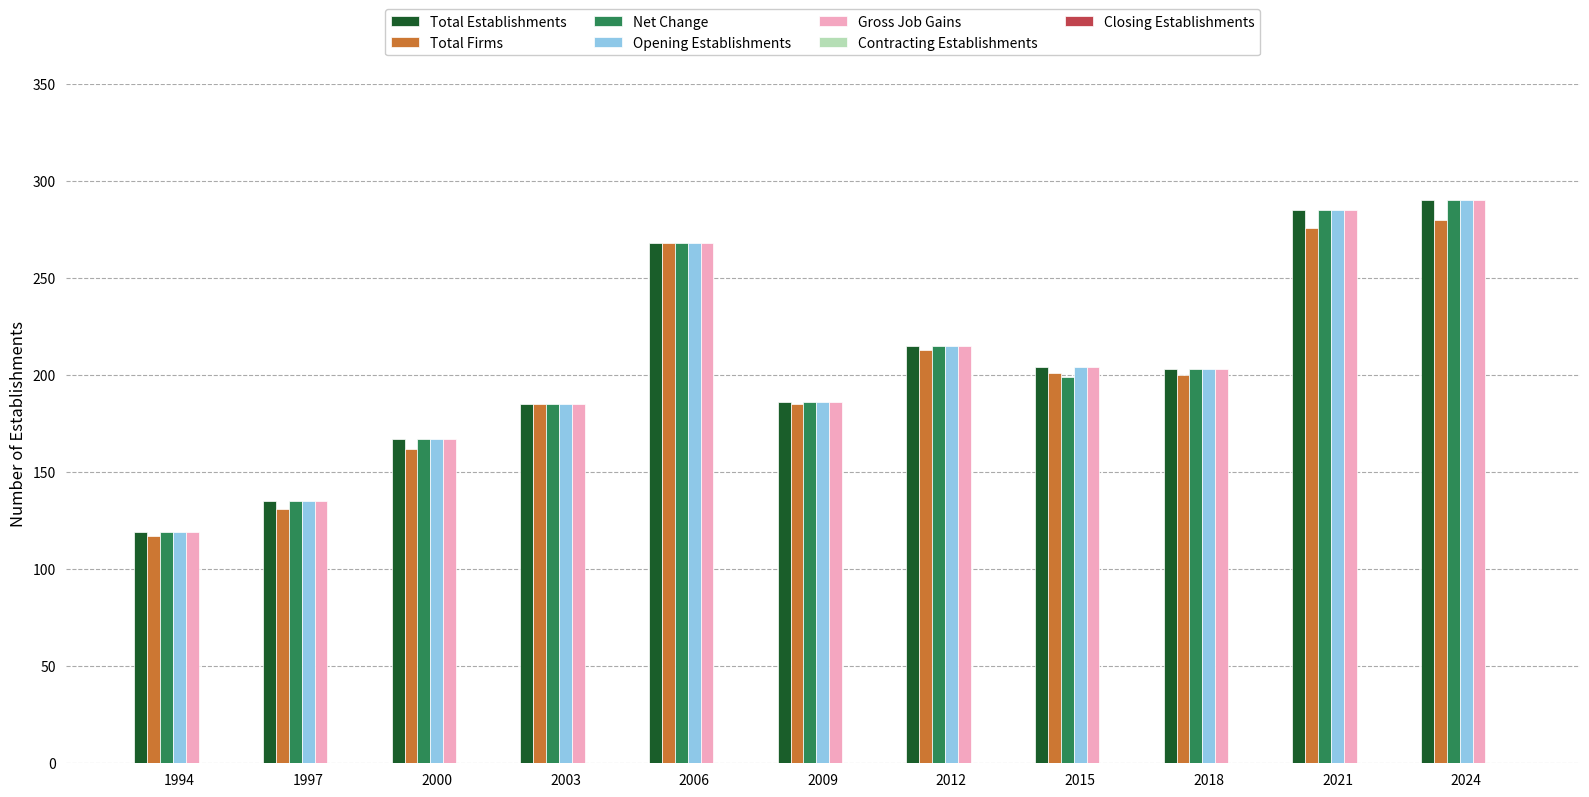

The Total Establishments series shows 285 at 2021. True or false?

True